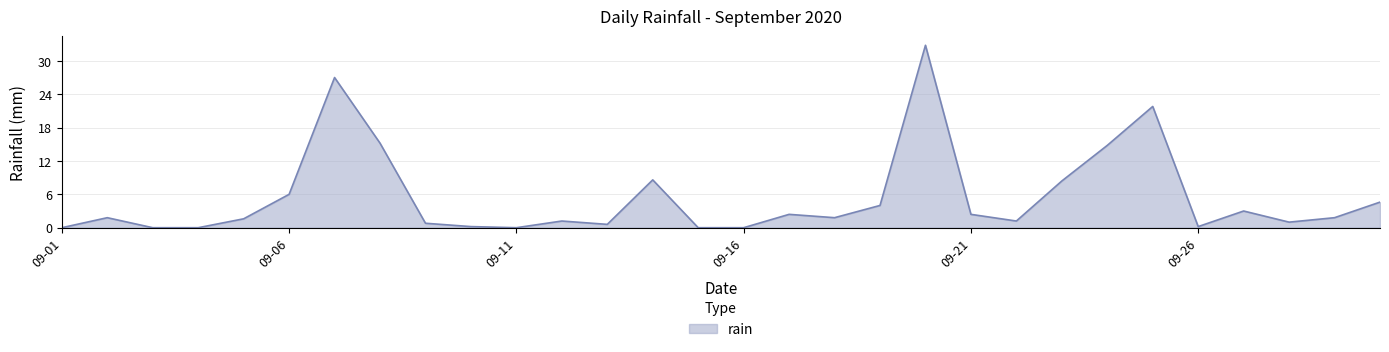

How many lines are shown in the chart?

1